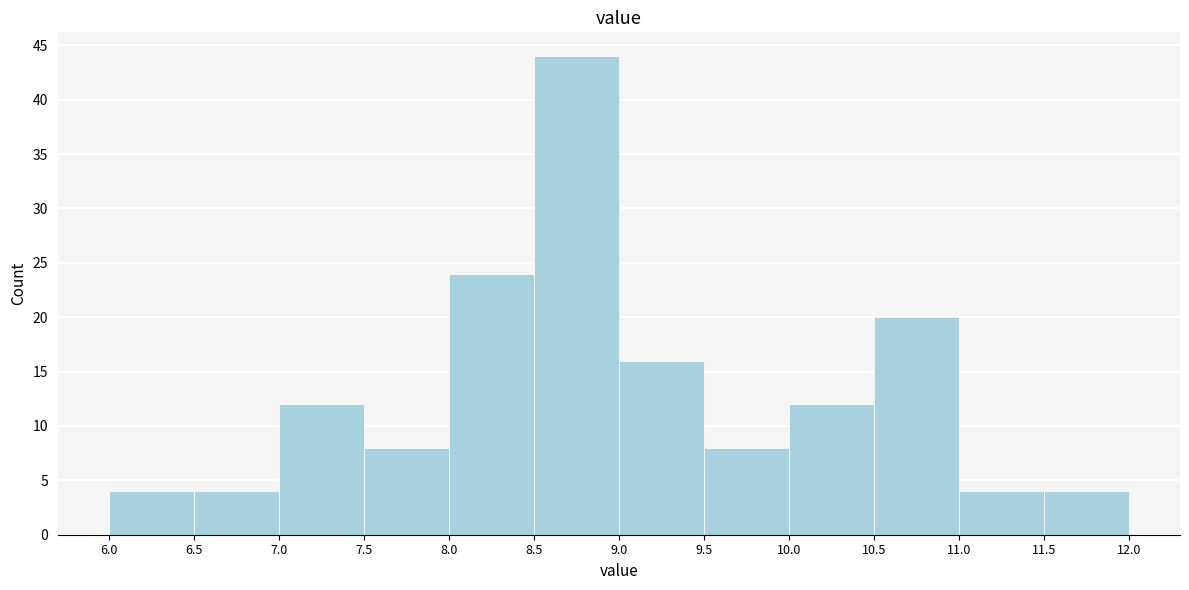

Reading left to right, transcribe this chart: for each bar, give the range it covers on the x-axis and its height. The values are not printed on the chart, so give them approximately, as read against the axis.

6.0 to 6.5: 4
6.5 to 7.0: 4
7.0 to 7.5: 12
7.5 to 8.0: 8
8.0 to 8.5: 24
8.5 to 9.0: 44
9.0 to 9.5: 16
9.5 to 10.0: 8
10.0 to 10.5: 12
10.5 to 11.0: 20
11.0 to 11.5: 4
11.5 to 12.0: 4